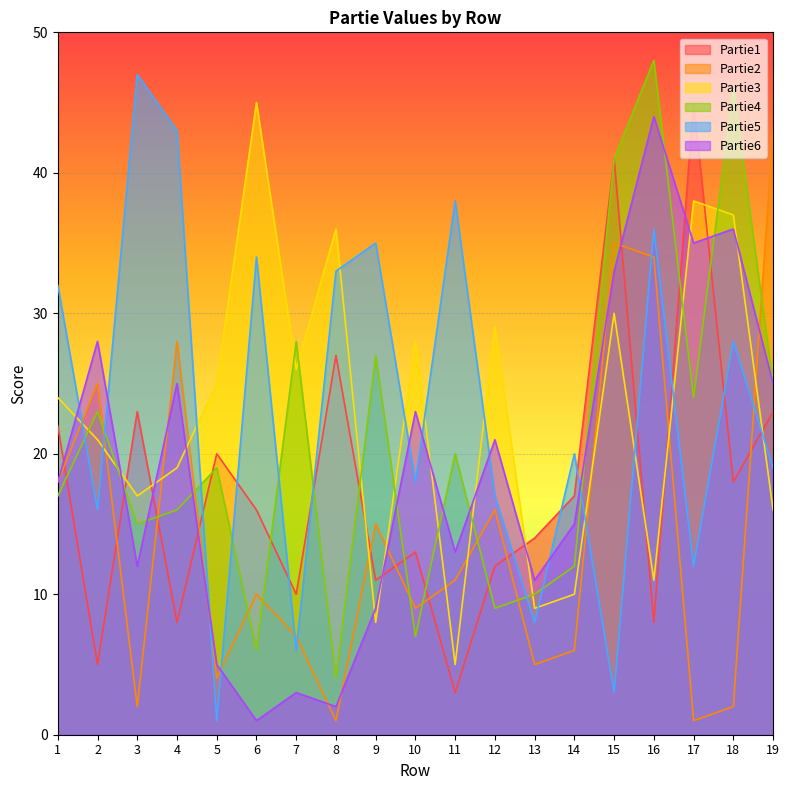

Rank the series at 18 from lowest to highest value.

Partie2, Partie1, Partie5, Partie6, Partie3, Partie4